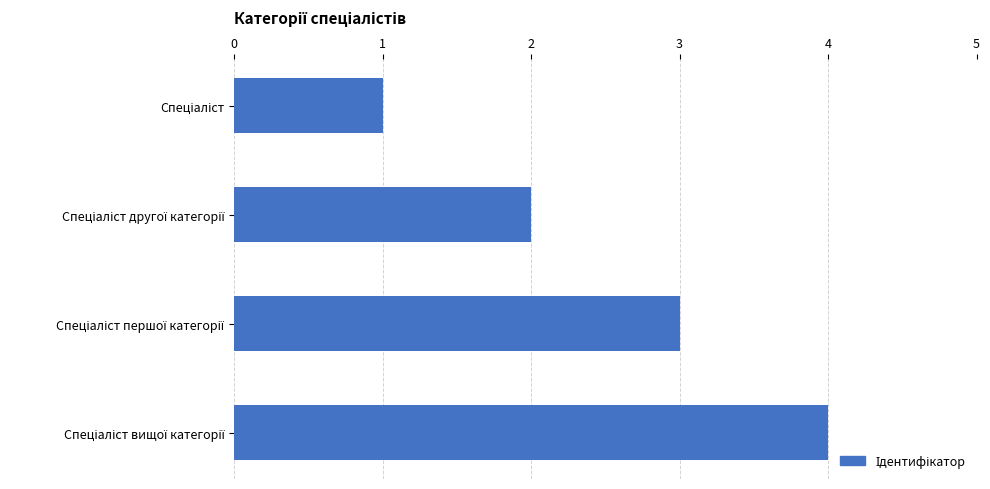

How many categories are shown in the chart?

4